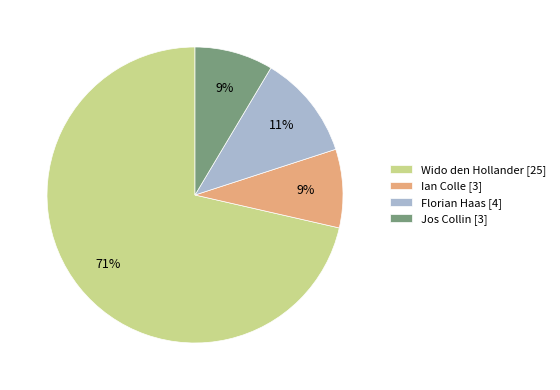

How many slices are in this pie chart?

4